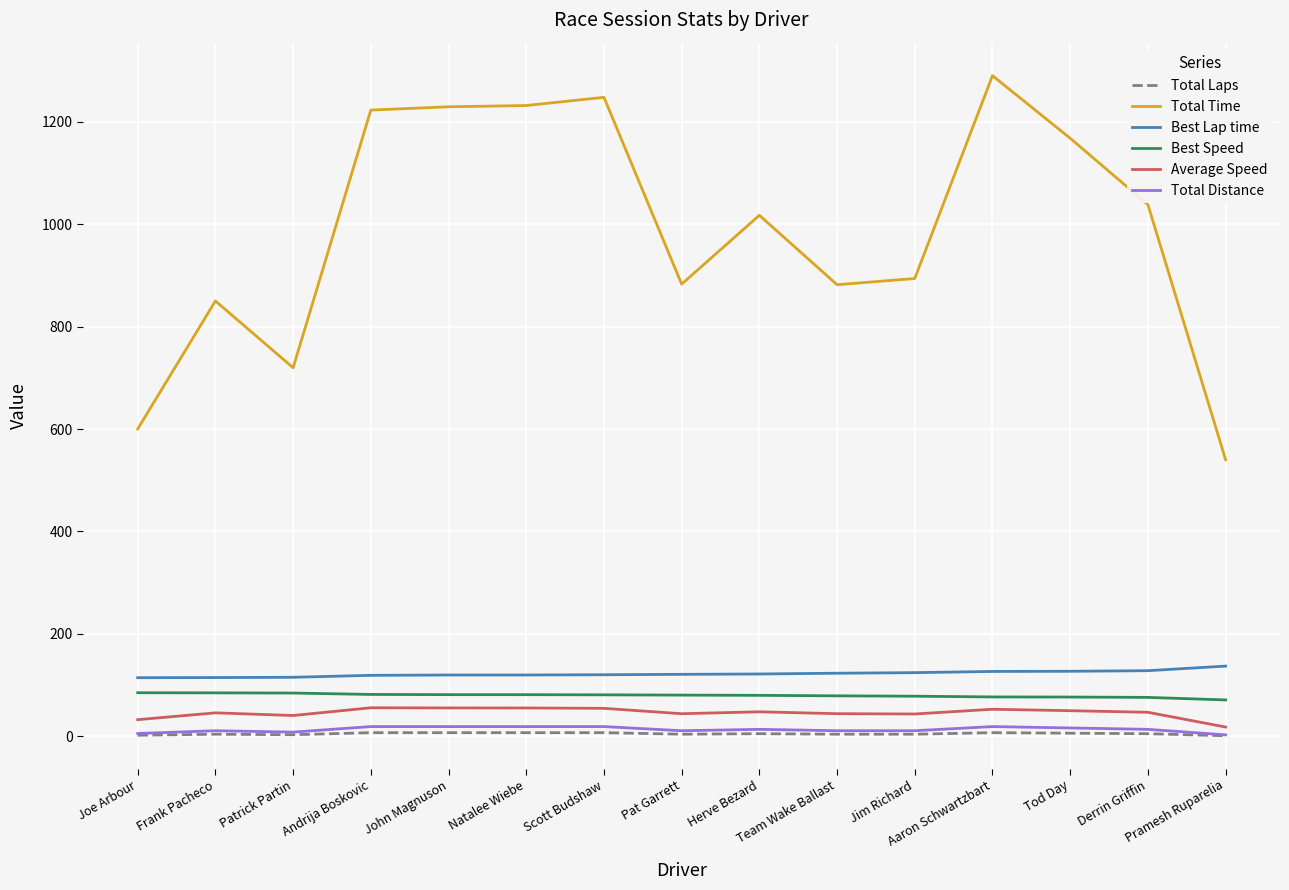

In Total Time, how many points are lower than both neighbors (excluding endpoints)?

3